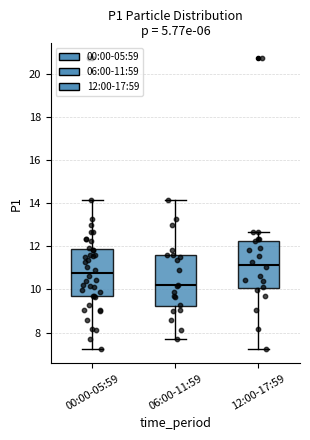

Reading left to right, transcribe this box plot: for each box, give where its median line is, the range the box spans, and where its two whiskers end, as read against the y-axis. The values are not printed on the chart, so give them approximately, as read against the axis.

00:00-05:59: median 10.8, box 9.6 to 11.8, whiskers 7.2 to 14.2
06:00-11:59: median 10.2, box 9.2 to 11.6, whiskers 7.8 to 14.2
12:00-17:59: median 11.2, box 10.0 to 12.2, whiskers 7.2 to 12.6